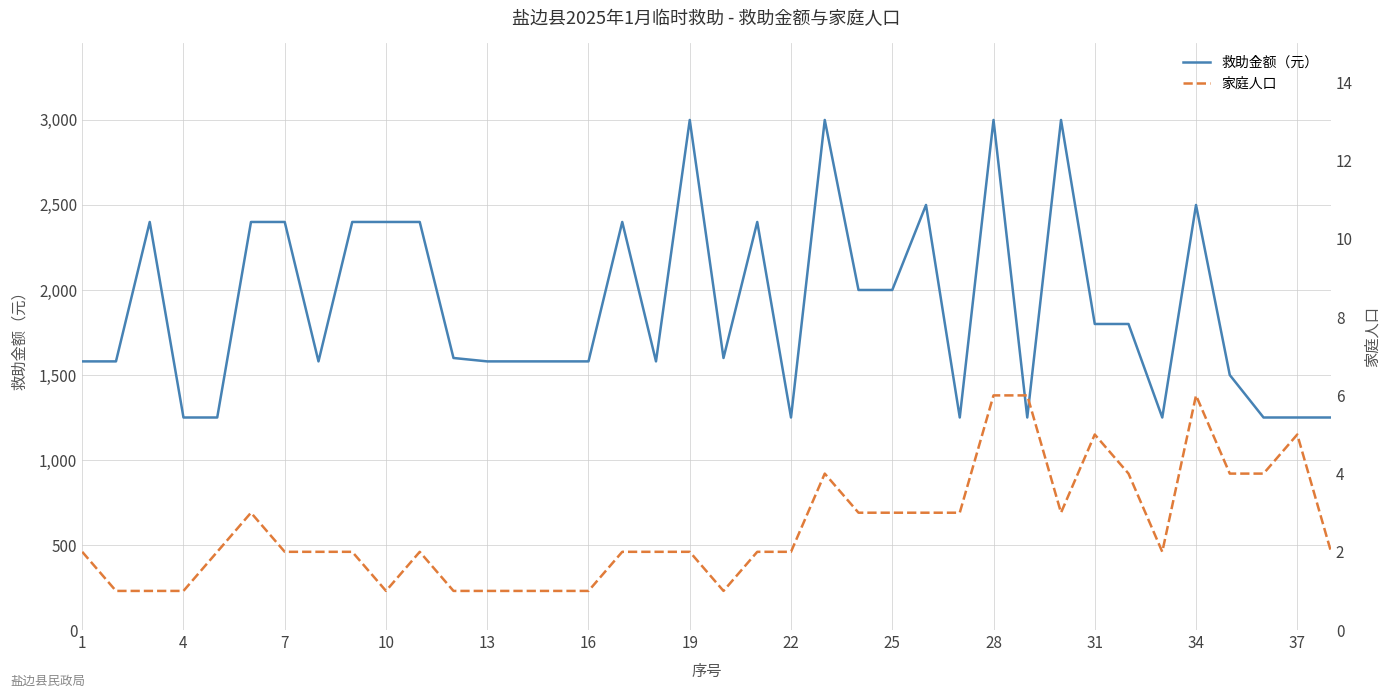

In 救助金额（元）, how many points are lower than both neighbors (excluding endpoints)?

7